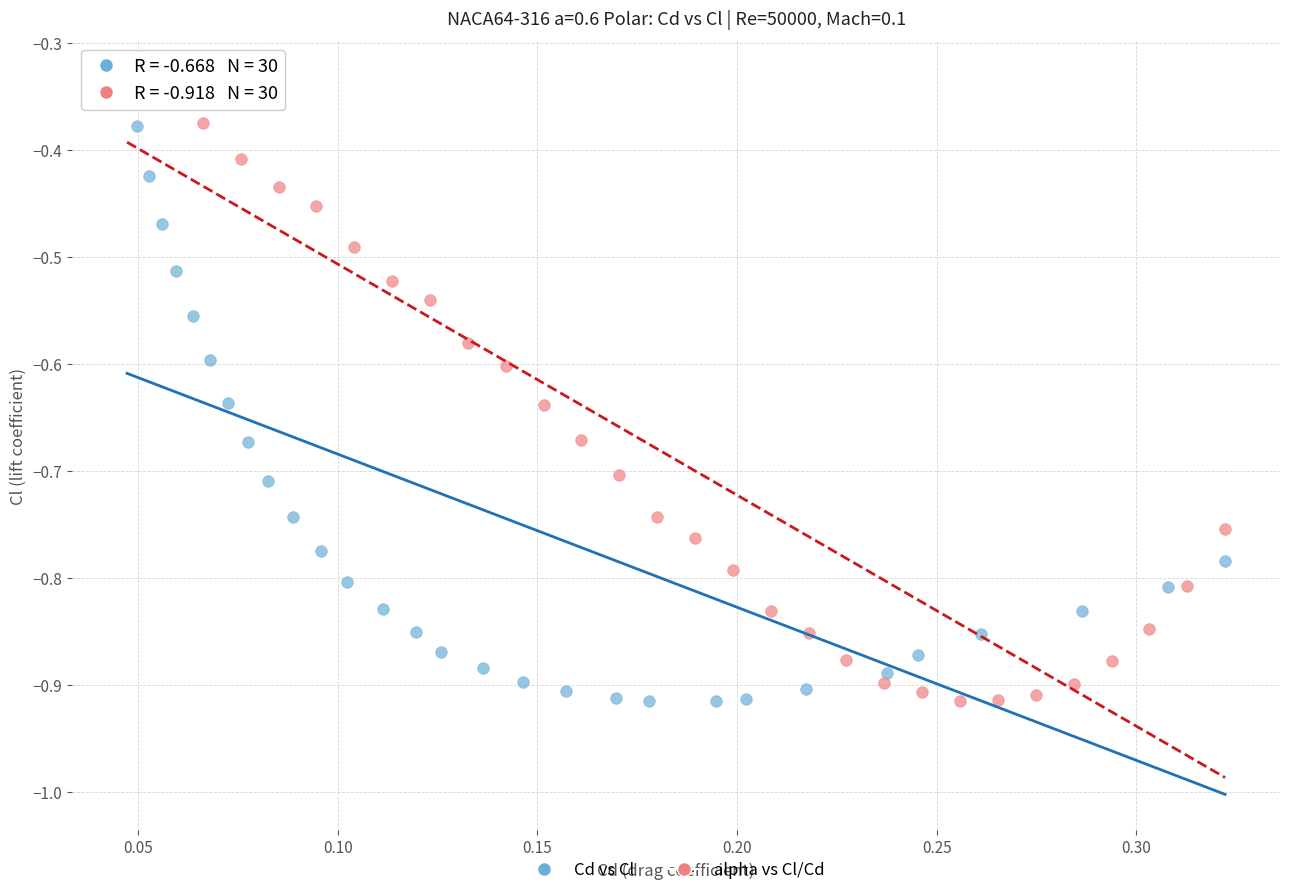

What are all the series names shown in the legend?

Cd vs Cl, alpha vs Cl/Cd